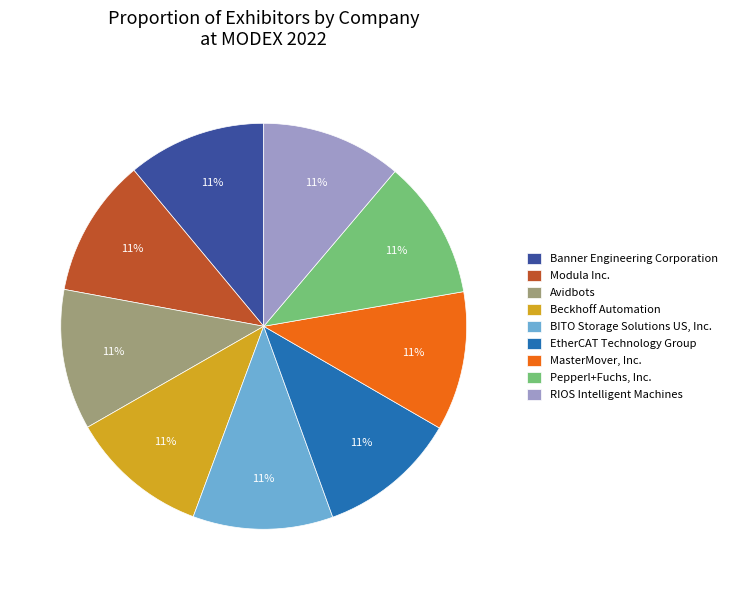

Is BITO Storage Solutions US, Inc. the majority of the pie?

No